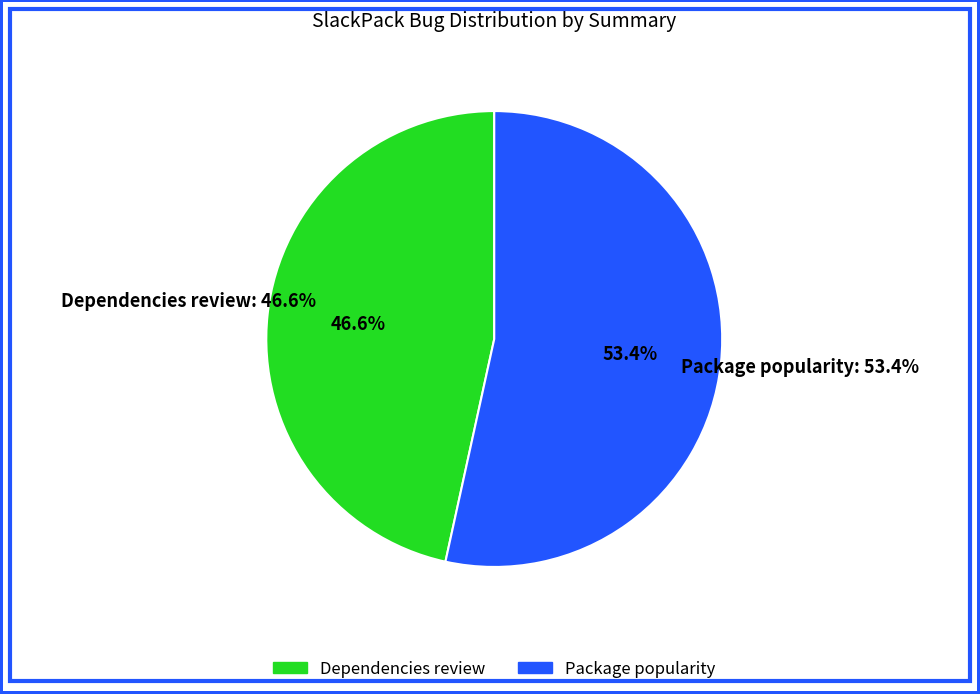

To the nearest percent, what is the difference between the Package popularity and Dependencies review slice percentages?

7%